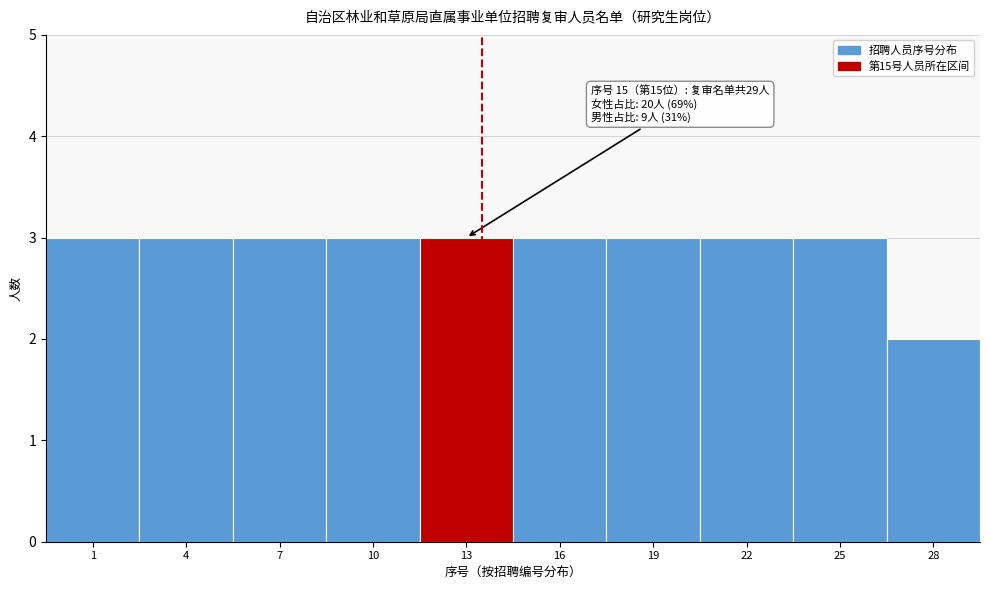

Reading left to right, transcribe all the data shown in this chart.

1=3	4=3	7=3	10=3	13=3	16=3	19=3	22=3	25=3	28=2